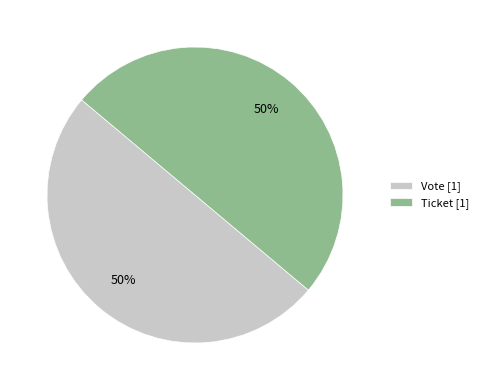

Approximately how many times larger is the value at Vote [1] compared to Ticket [1]?

1.0